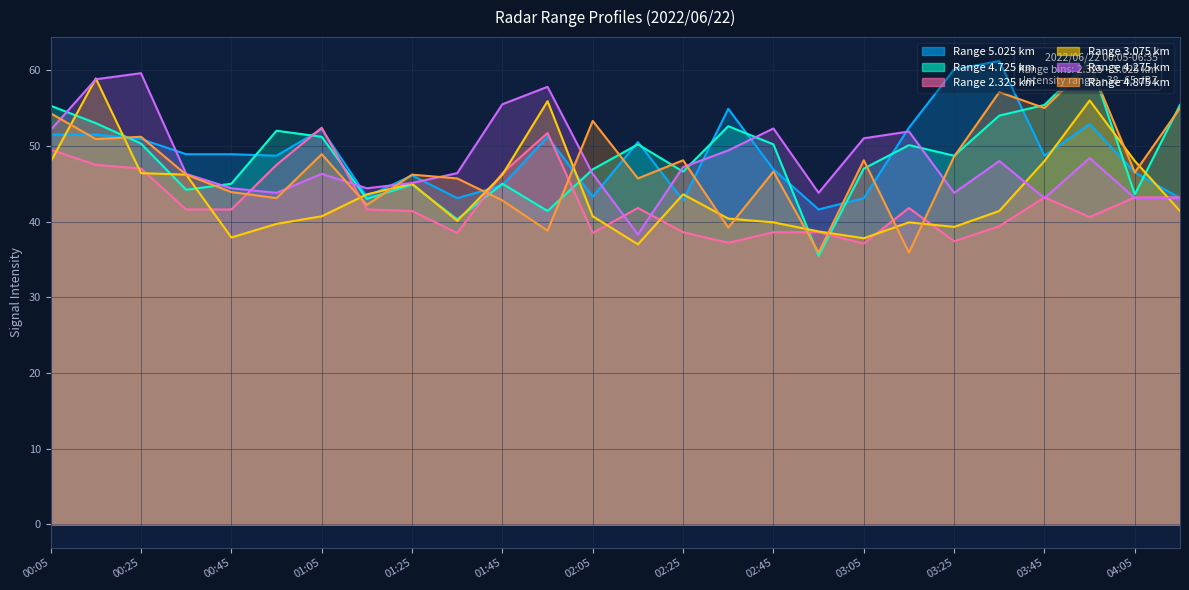

How many intersections are there between 5.025 and 3.075?

10